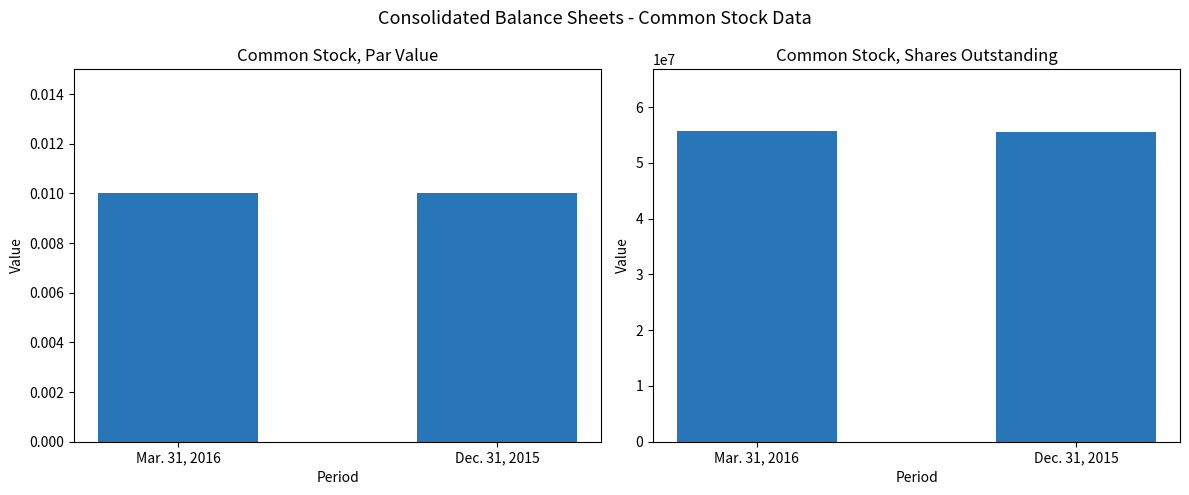

How many groups of bars are there?

2